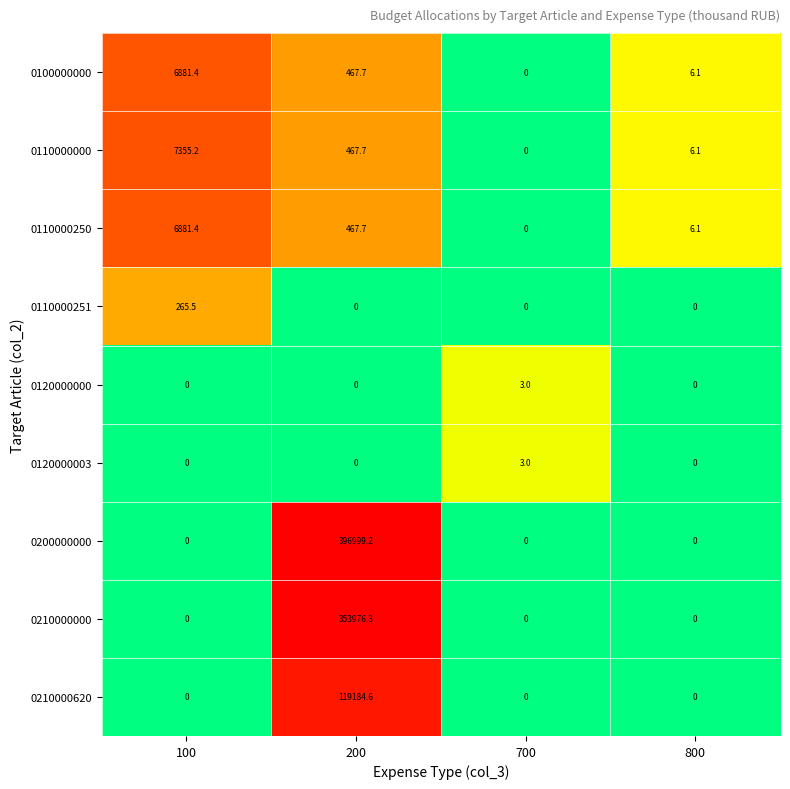

True or false: 0200000000 has a value of 153893.0 at 800.

False